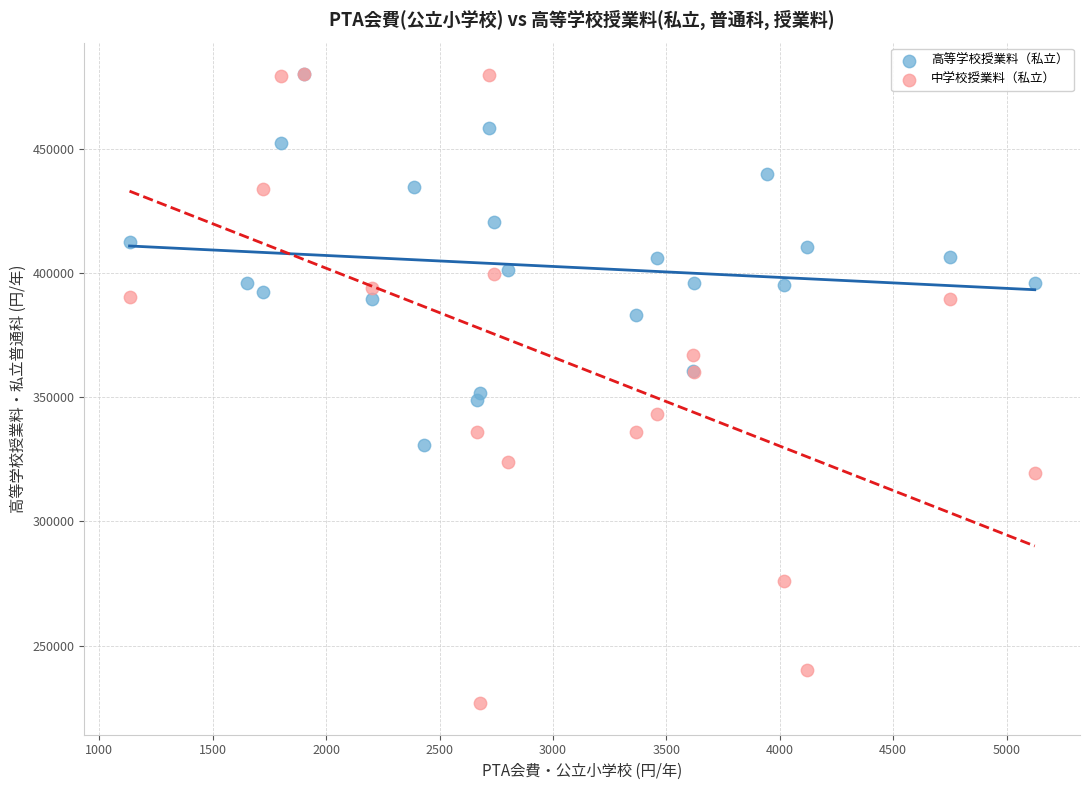

Which series contains the lowest Y value?

中学校授業料（私立）